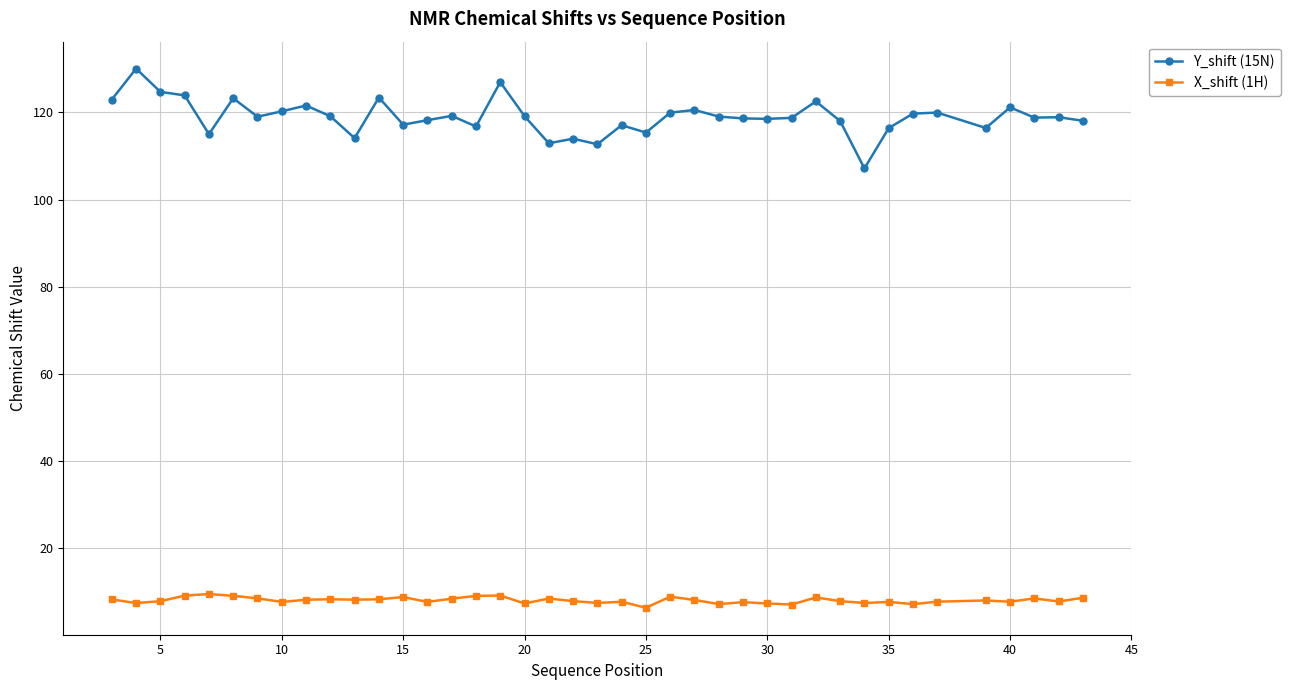

What is the minimum value shown in the chart?

6.3